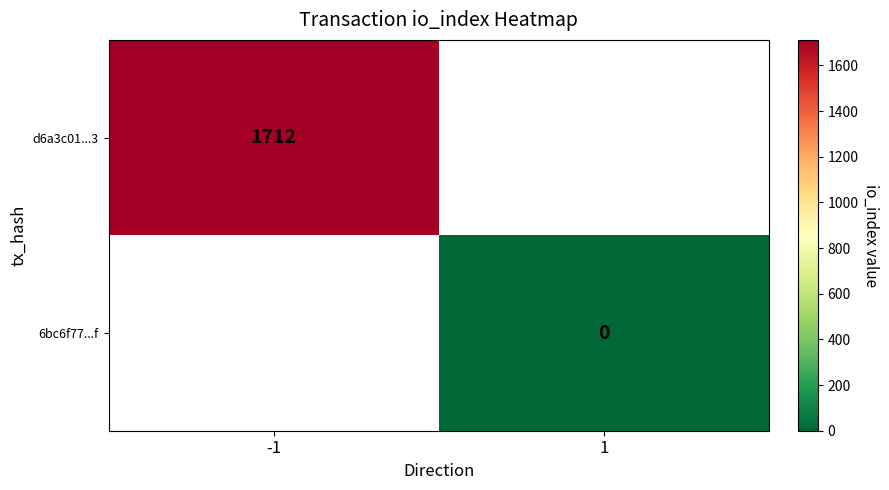

Which category has the lowest value across all series?

1